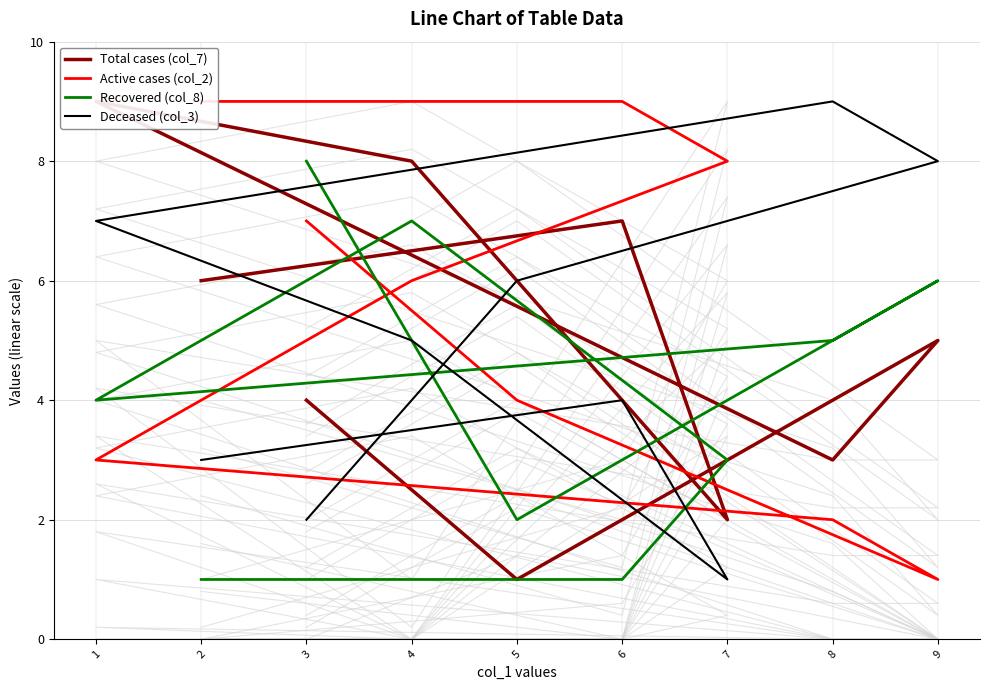

How many Active cases (col_2) values are between 3 and 8?

5